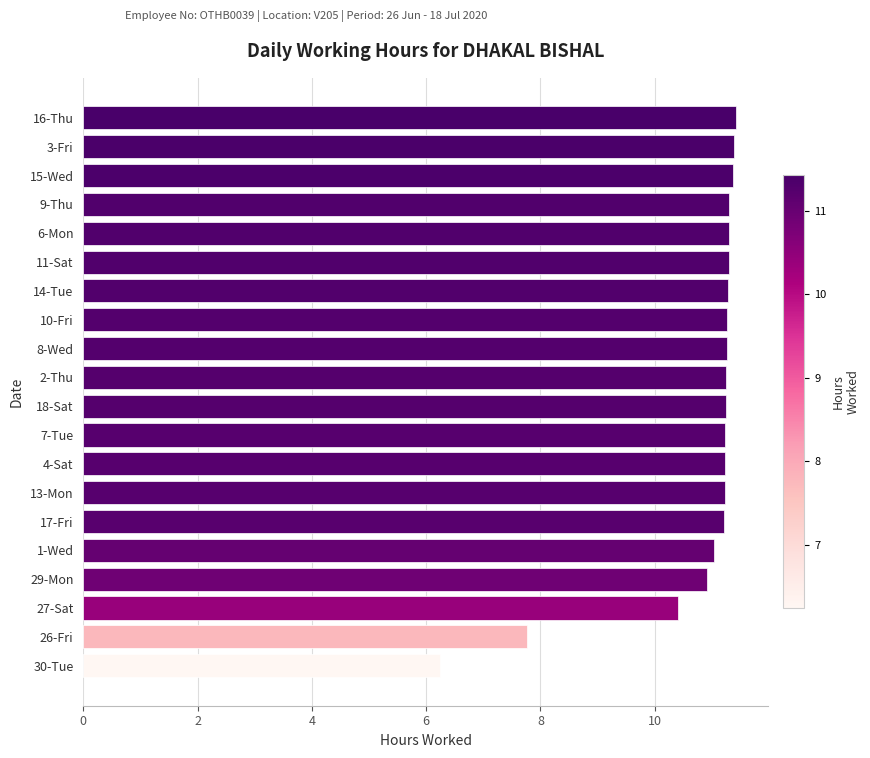

Count the number of data series in this chart.

1